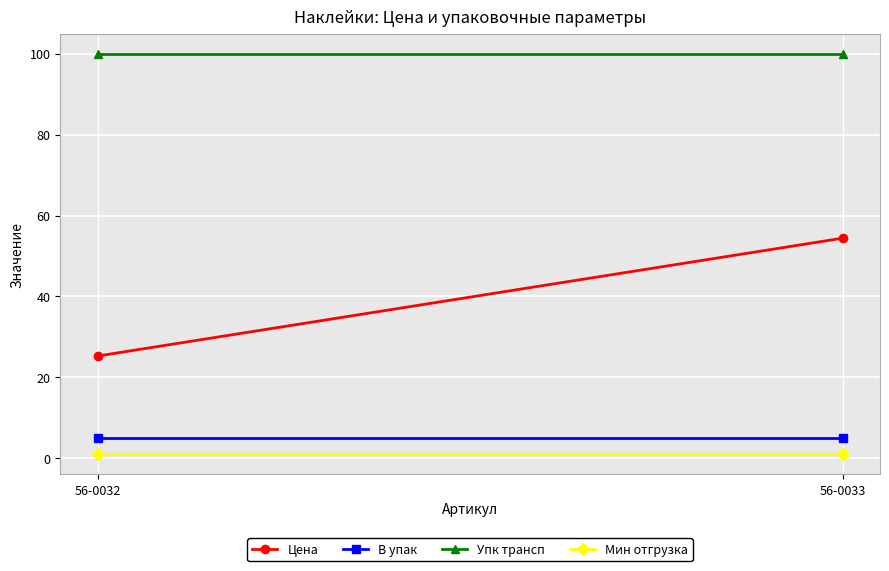

Reading left to right, what are all the values shown in this chart?

Цена: 56-0032=25.3	56-0033=54.4
В упак: 56-0032=5.0	56-0033=5.0
Упк трансп: 56-0032=100.0	56-0033=100.0
Мин отгрузка: 56-0032=1.0	56-0033=1.0